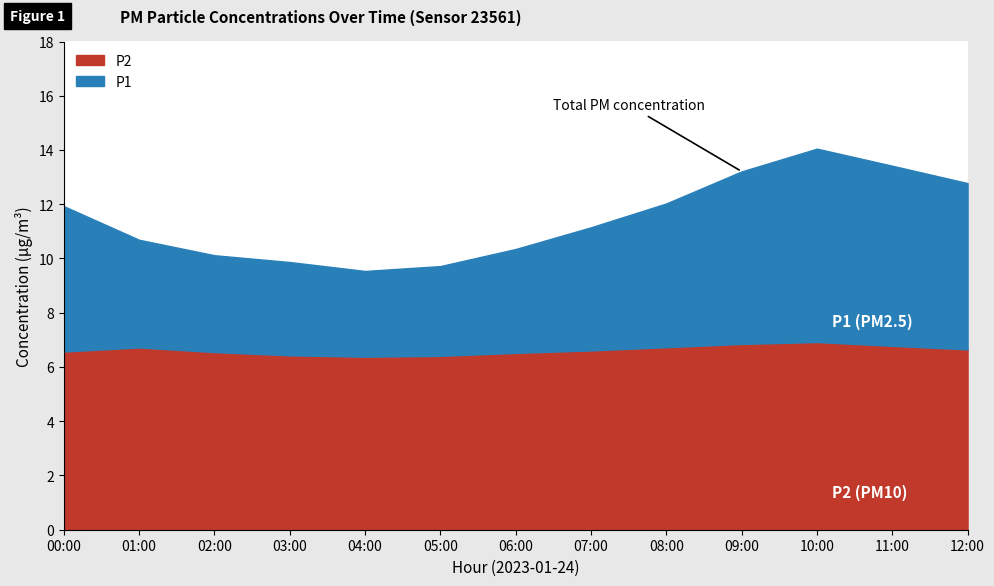

What position from the left is 05:00?

6